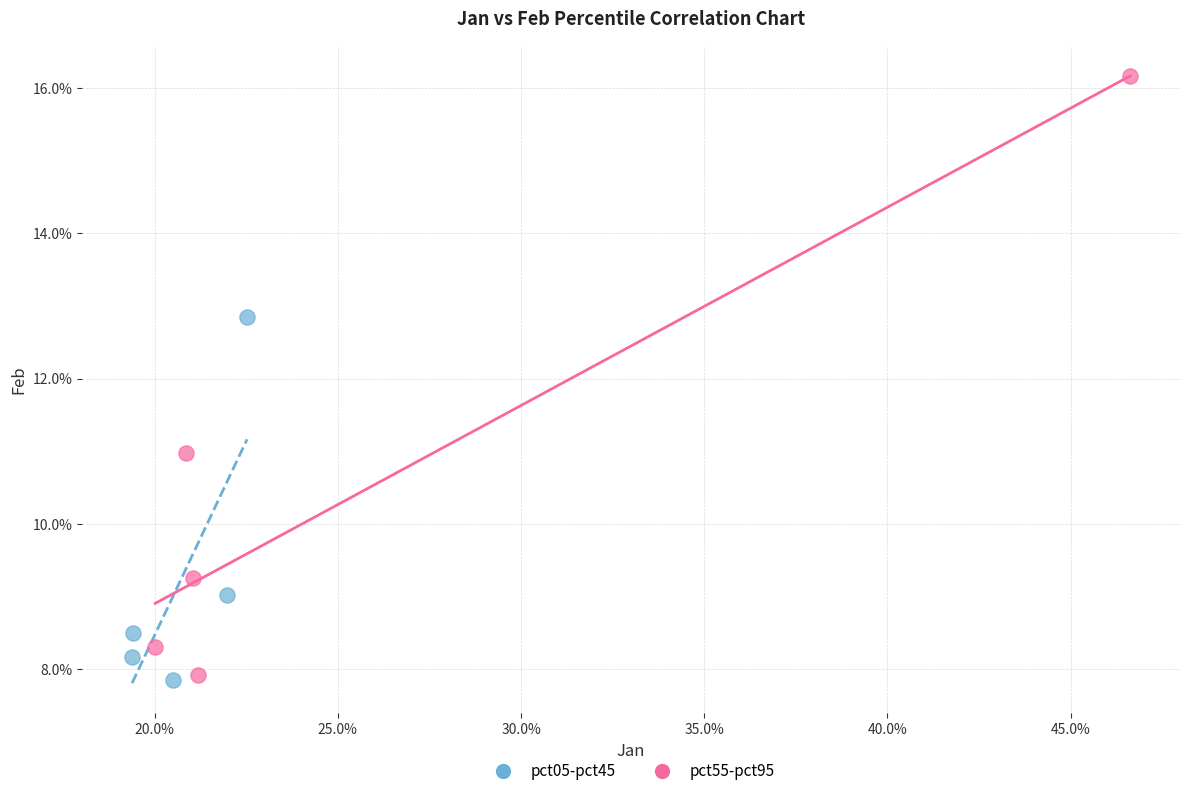

What are all the series names shown in the legend?

pct05-pct45, pct55-pct95